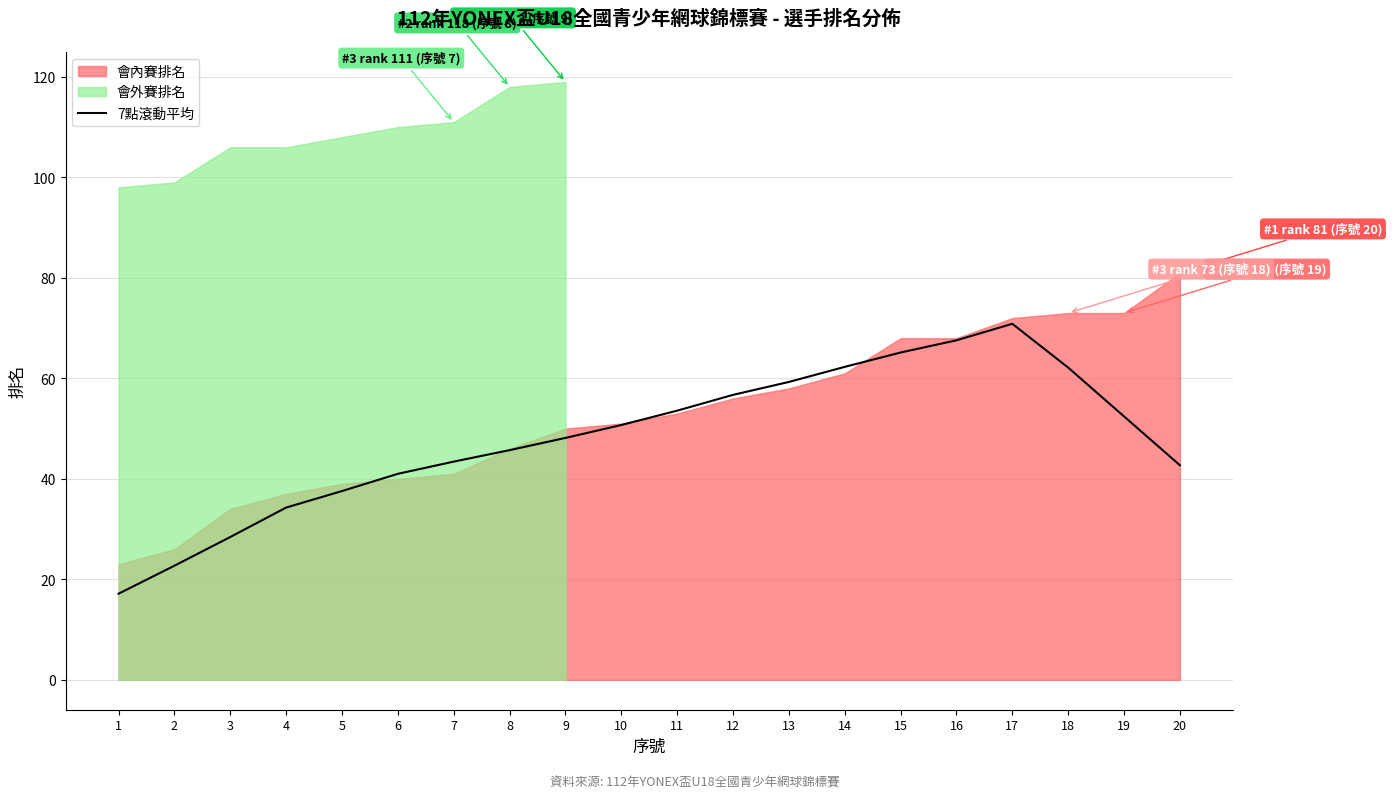

What is the lowest value of the 7點滾動平均 series?

17.1